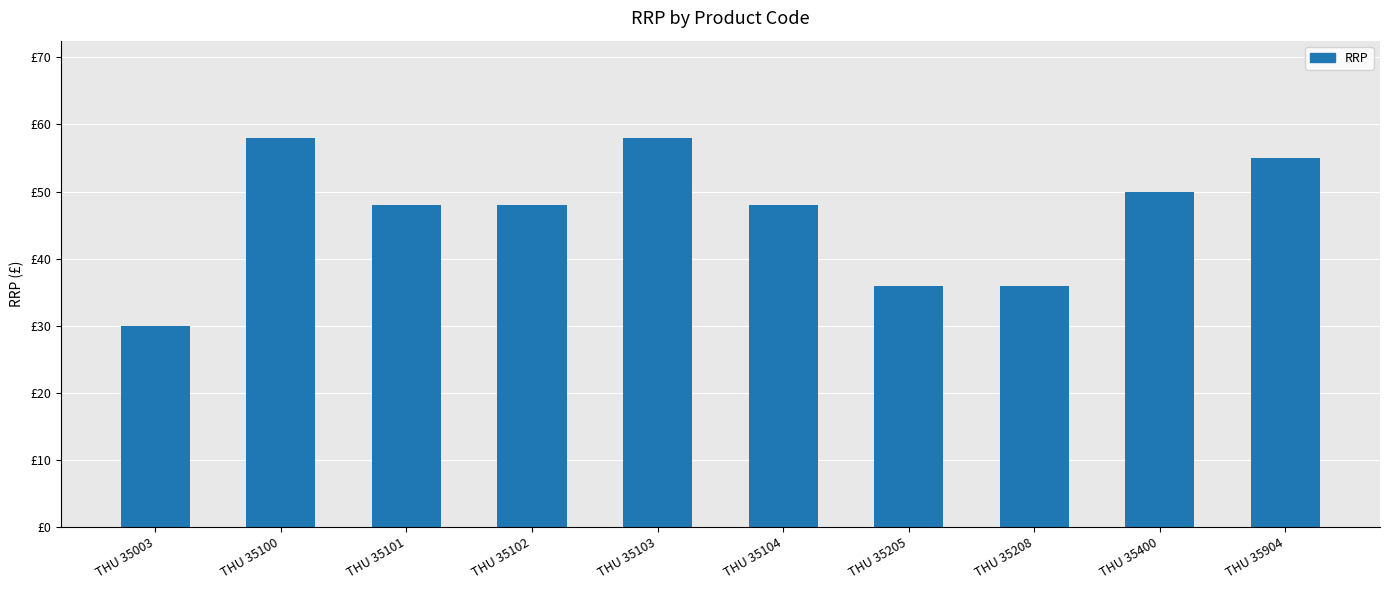

What is the sum of the values at THU 35101 and THU 35205?

84.0